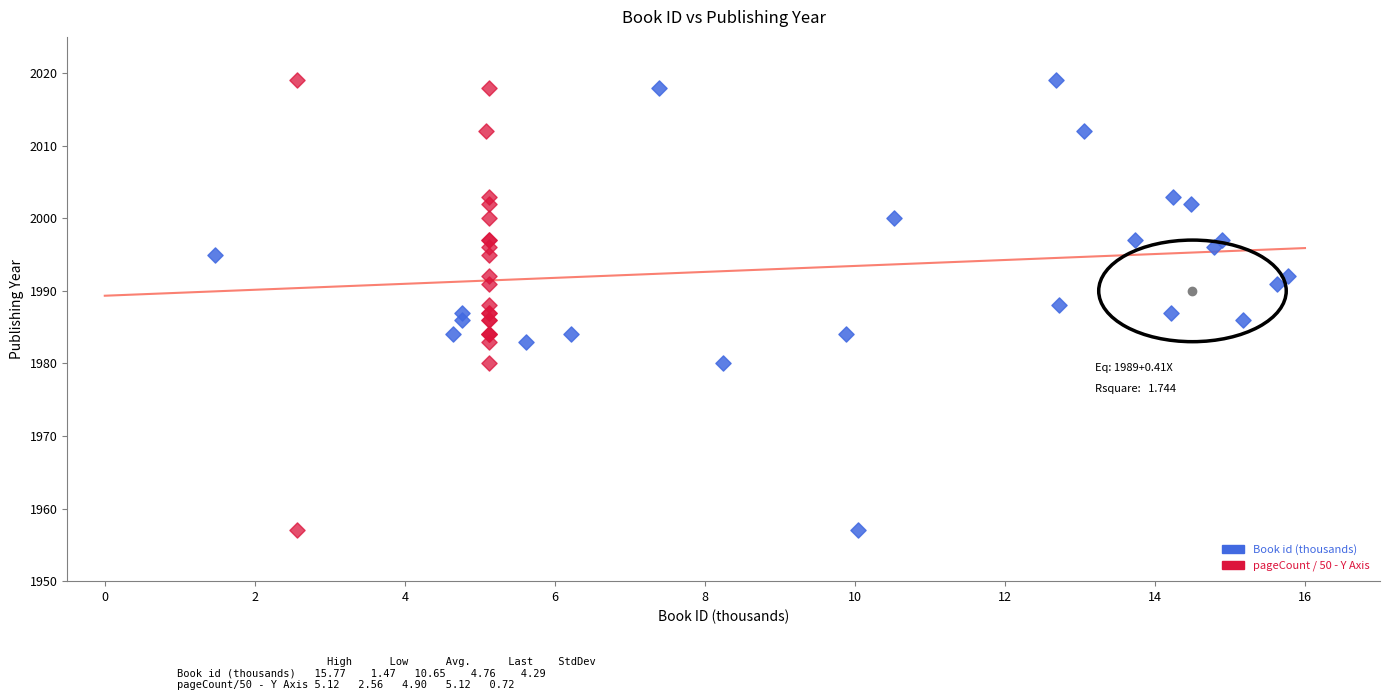

What are all the series names shown in the legend?

Book id (thousands), pageCount / 50 - Y Axis